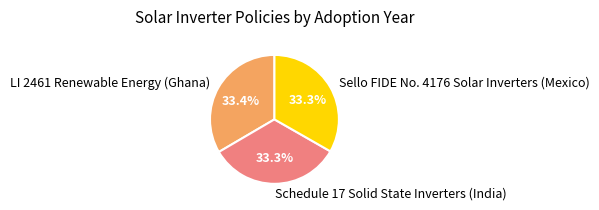

Do Sello FIDE No. 4176 Solar Inverters (Mexico) and Schedule 17 Solid State Inverters (India) together represent more than half of the pie?

Yes